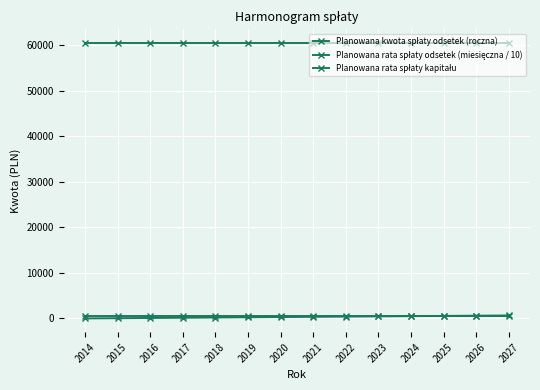

At which category is the sum across all series the highest?

2027